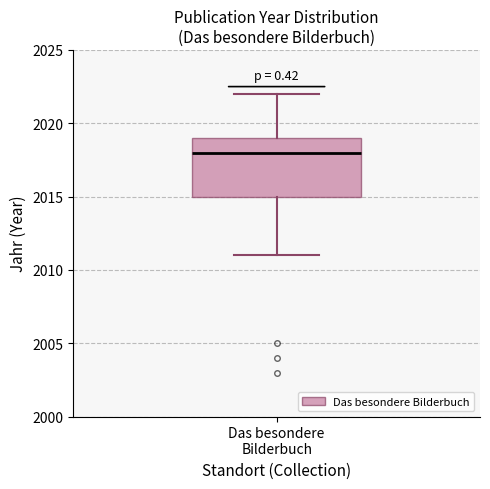

Transcribe this box plot: give where the median line is, the range the box spans, and where the two whiskers end, as read against the y-axis. The values are not printed on the chart, so give them approximately, as read against the axis.

median 2018, box 2015 to 2019, whiskers 2011 to 2022